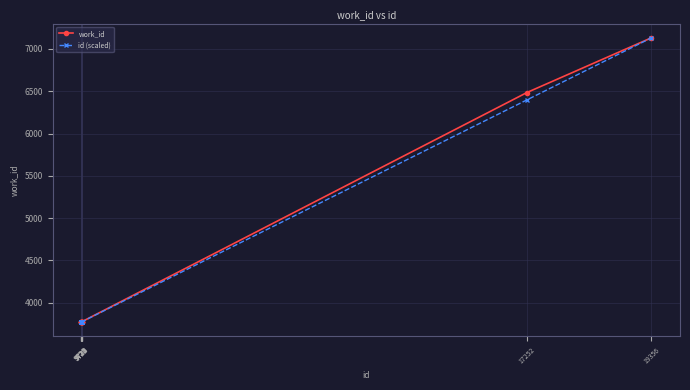

How many lines are shown in the chart?

2